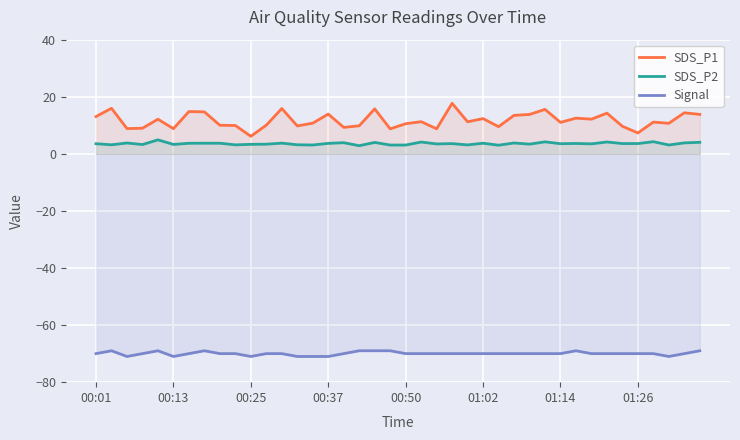

Rank the series at 01:14 from lowest to highest value.

Signal, SDS_P2, SDS_P1